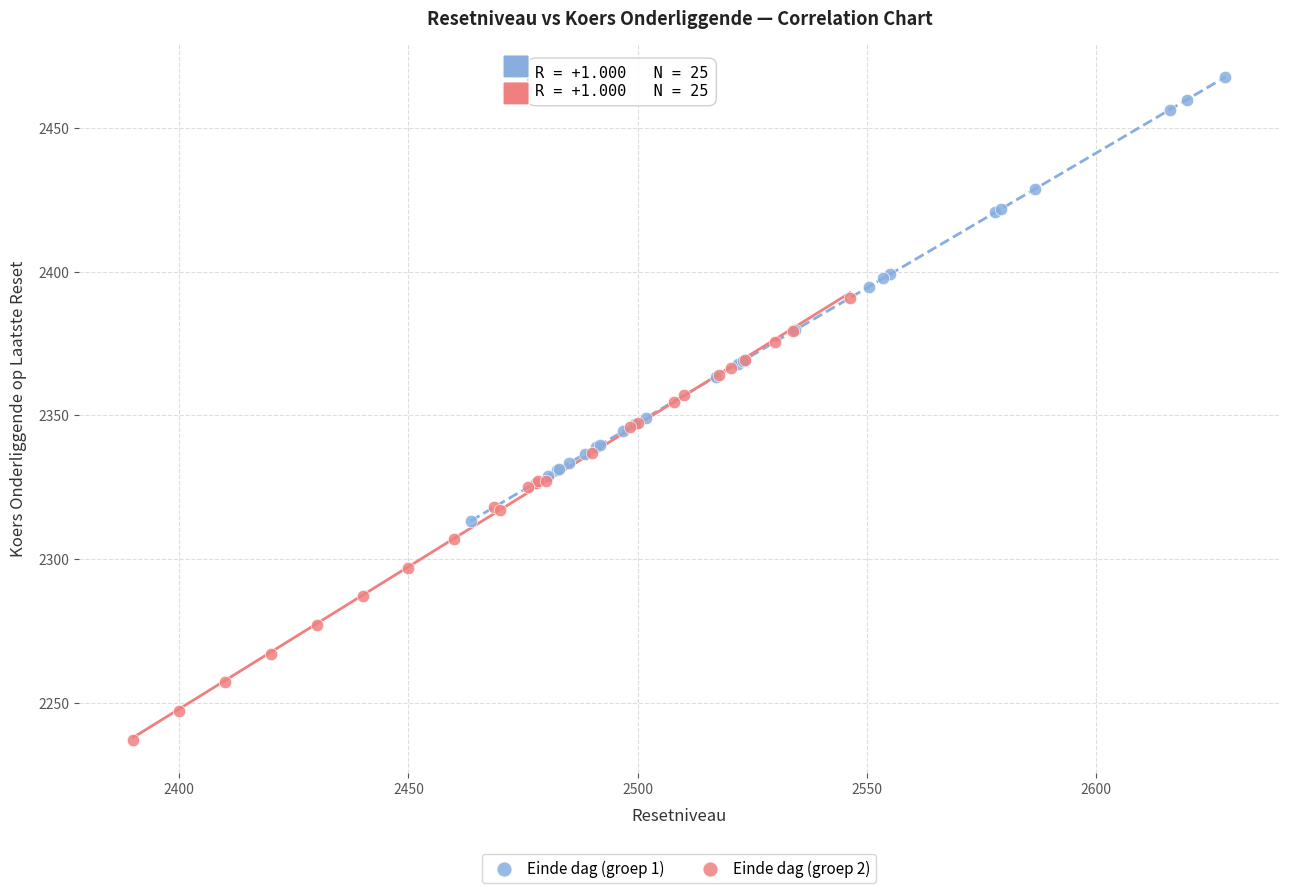

Which series reaches the minimum Y coordinate?

Einde dag (groep 2)